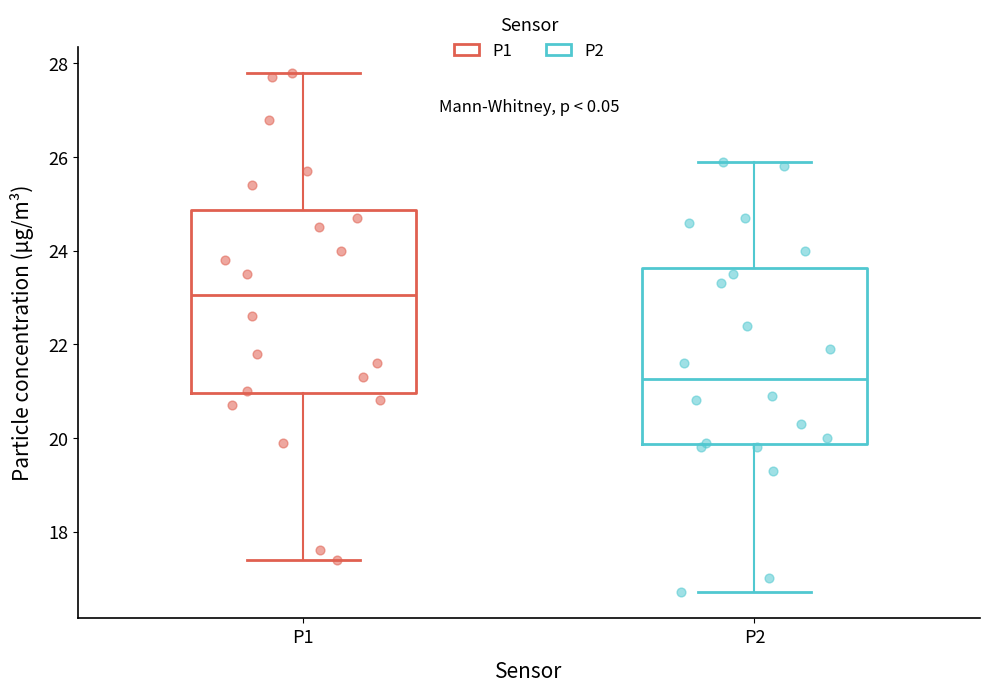

Which box has the highest median line?

P1